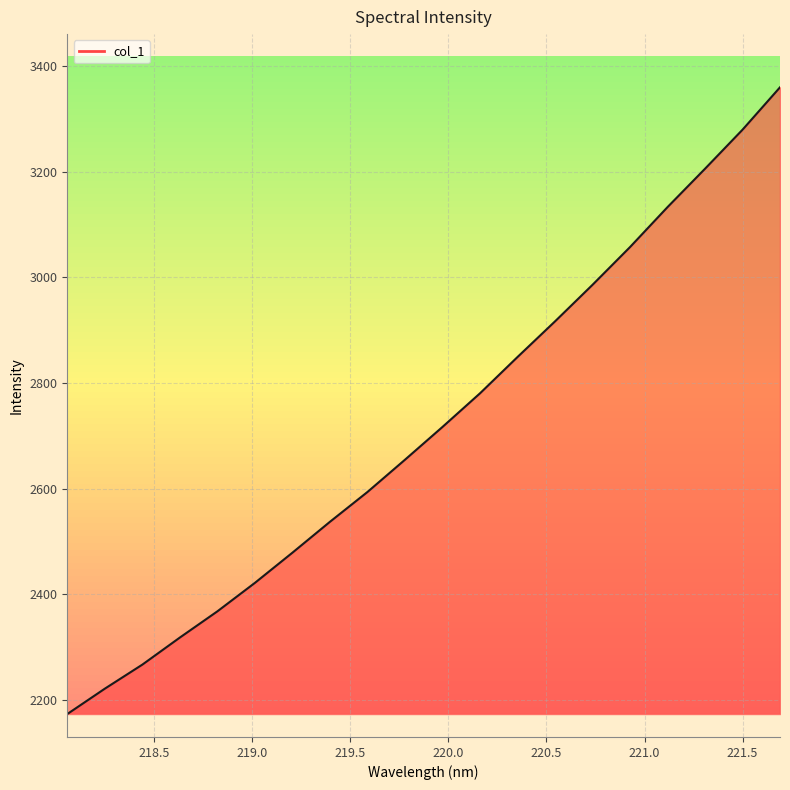

Where is the data nearest to the value 2766?

220.1623